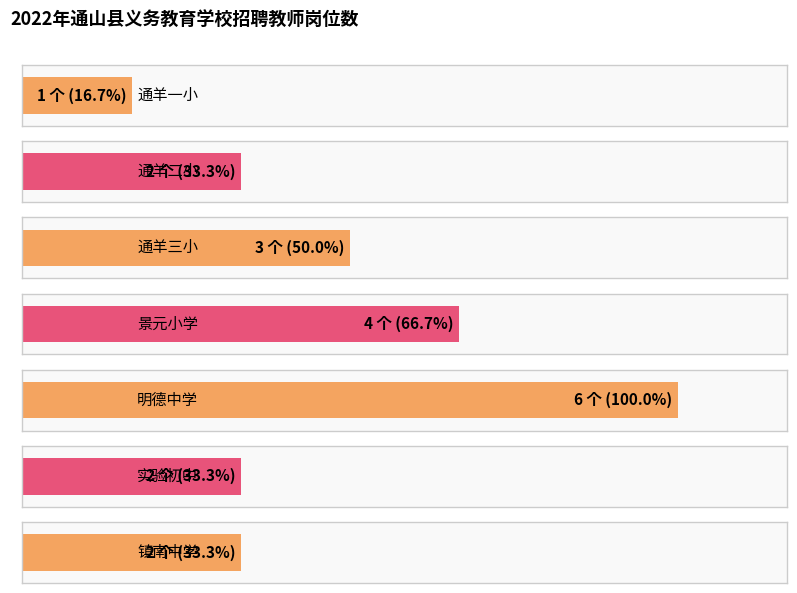

What is the approximate value at 镇南中学?

2